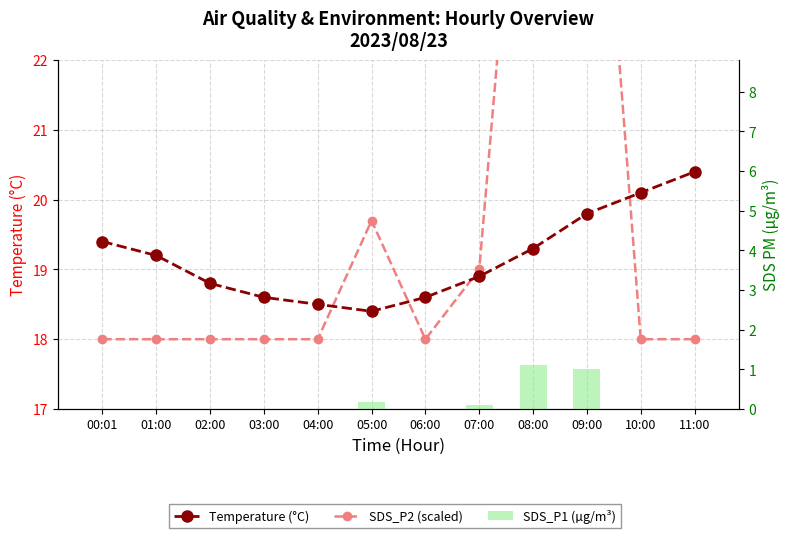

Are the bars grouped side by side (vs. stacked)?

Yes